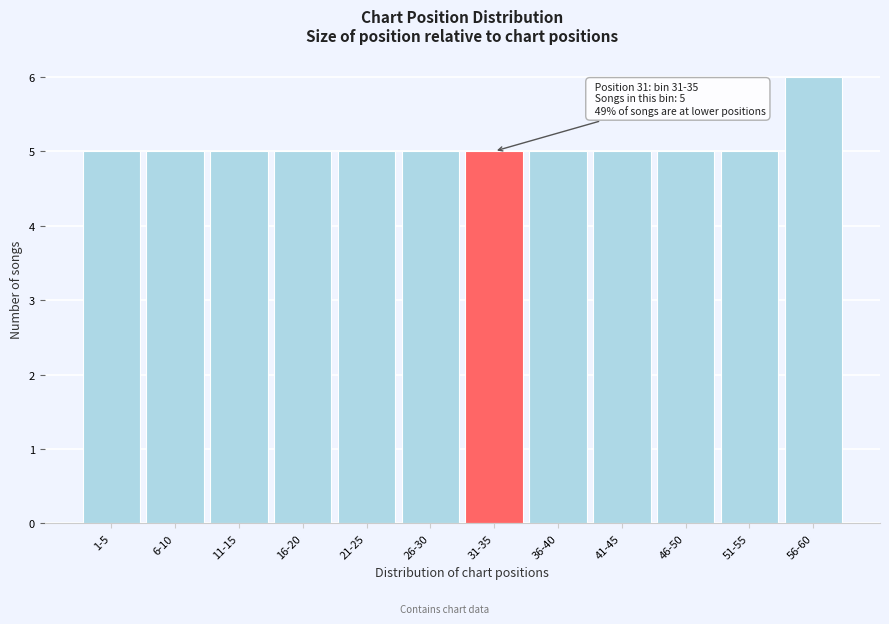

Reading left to right, extract all data points from this chart.

1-5=5	6-10=5	11-15=5	16-20=5	21-25=5	26-30=5	31-35=5	36-40=5	41-45=5	46-50=5	51-55=5	56-60=6